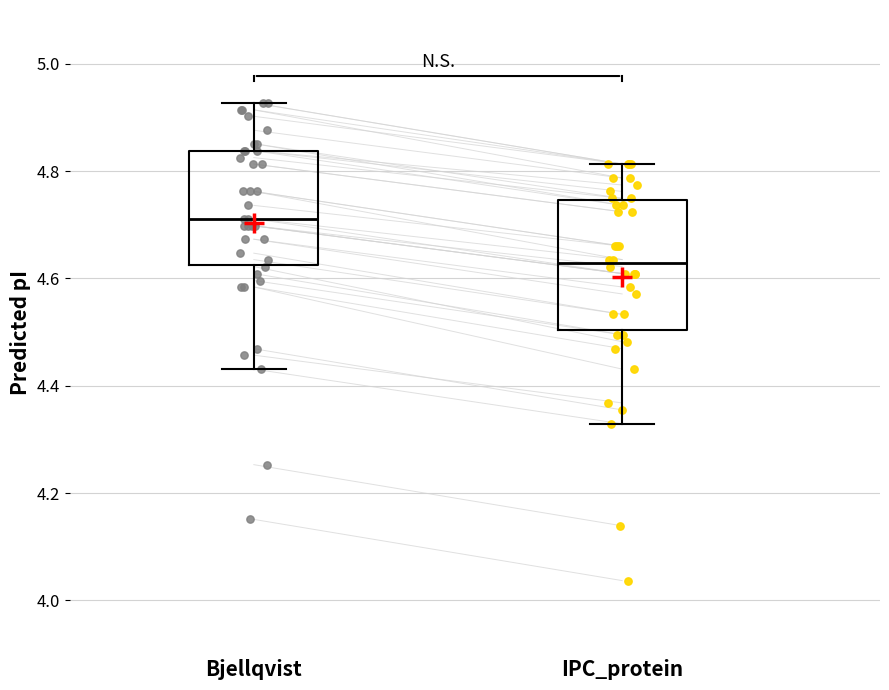

Comparing the boxes themselves (not the whiskers), which one is the tallest?

IPC_protein